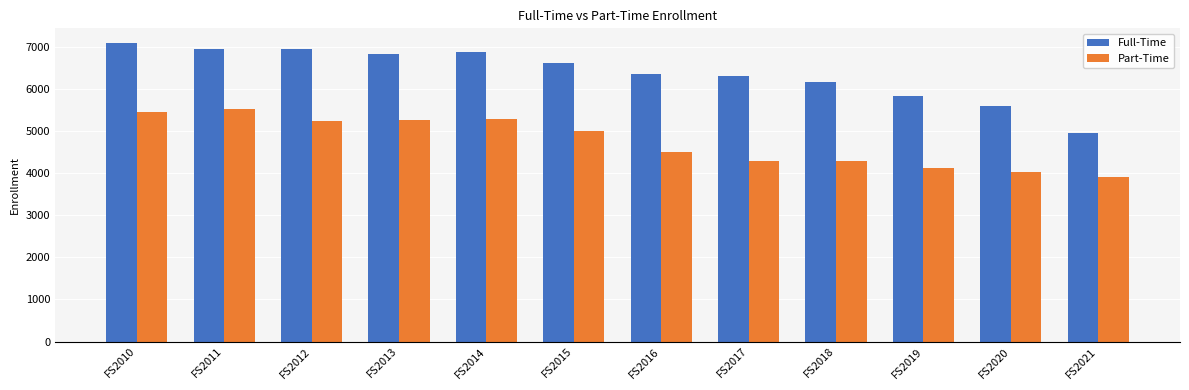

What is the spread (max minus min) of values at FS2019?

1717